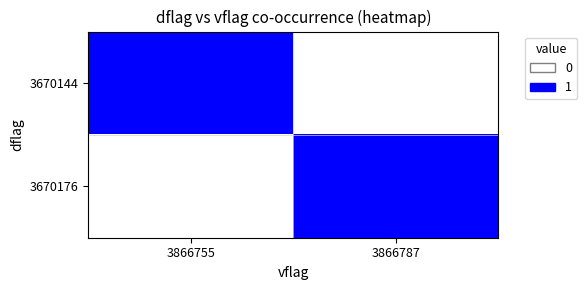

At which category is the sum across all series the highest?

3866755